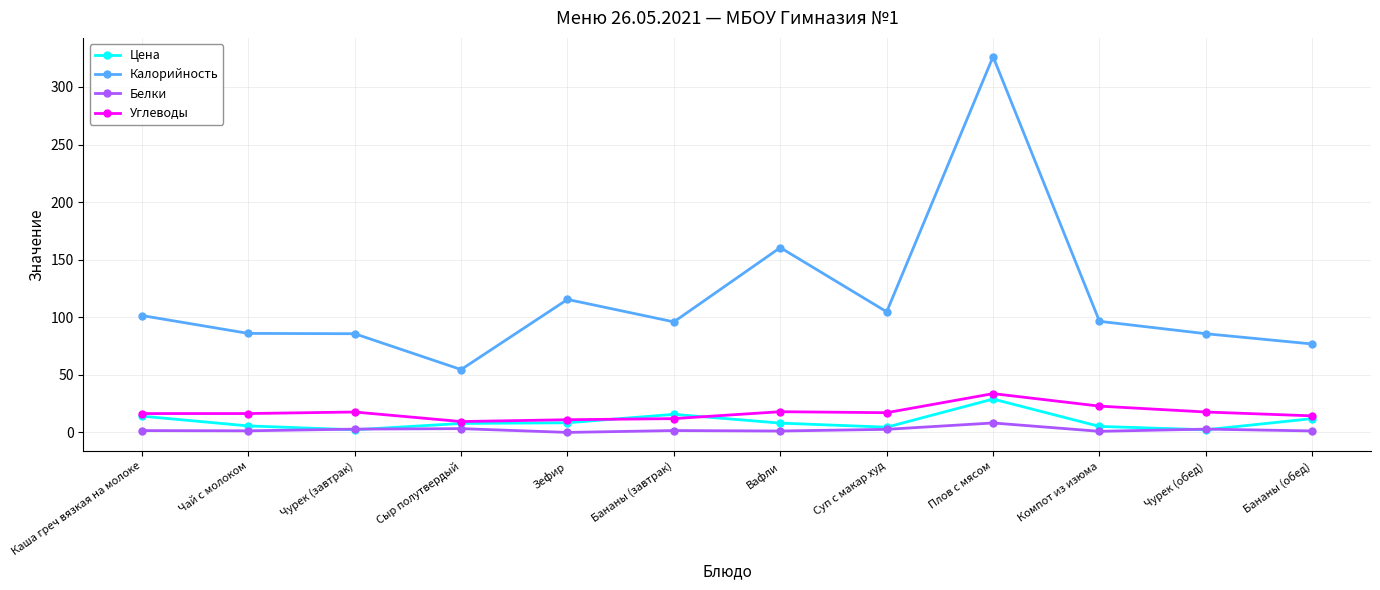

What is the label of the 1st point from the right?

Бананы (обед)